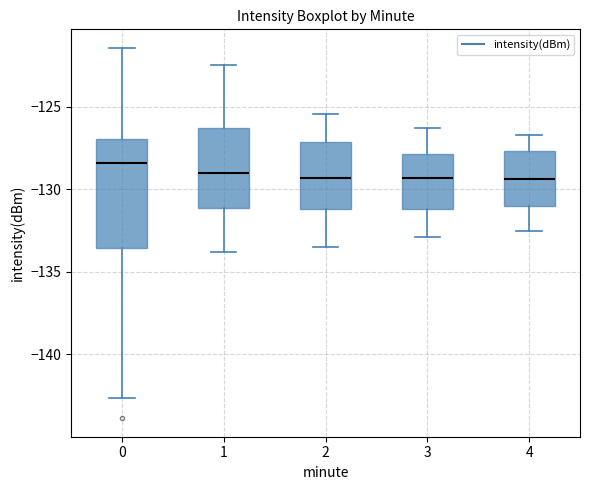

Which box has the highest median line?

0